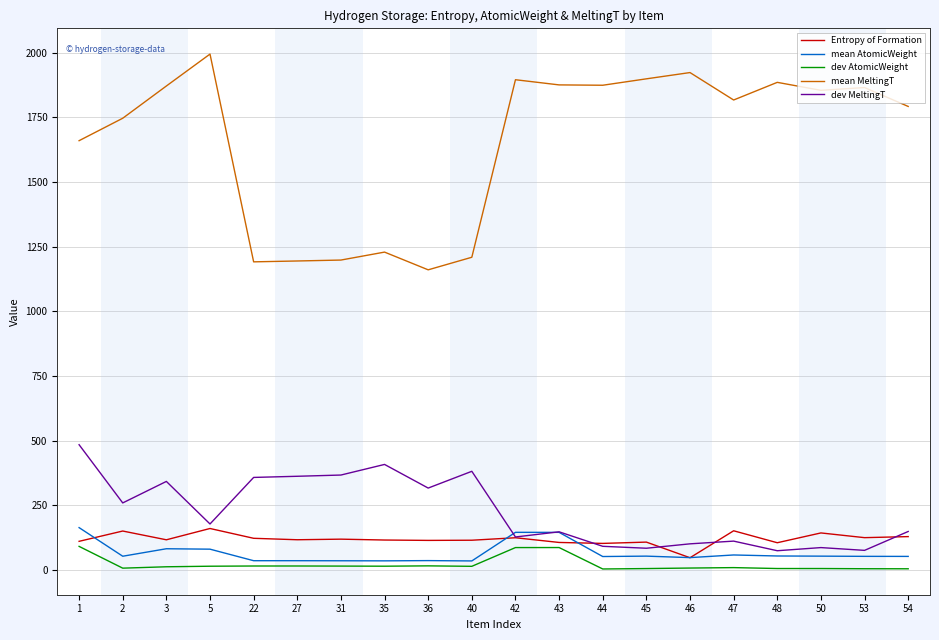

What are all the series names shown in the legend?

Entropy of Formation, mean AtomicWeight, dev AtomicWeight, mean MeltingT, dev MeltingT